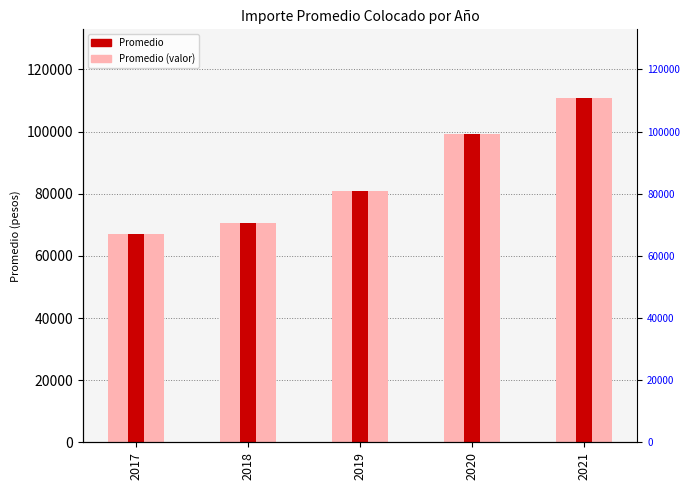

Which series has the widest spread of values?

Promedio (background)